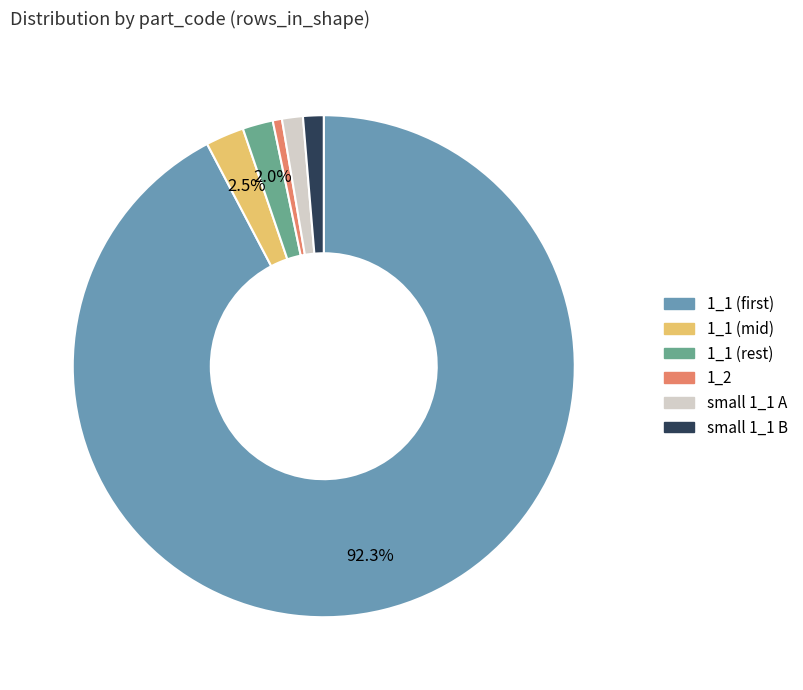

Is there a majority slice in this chart?

Yes